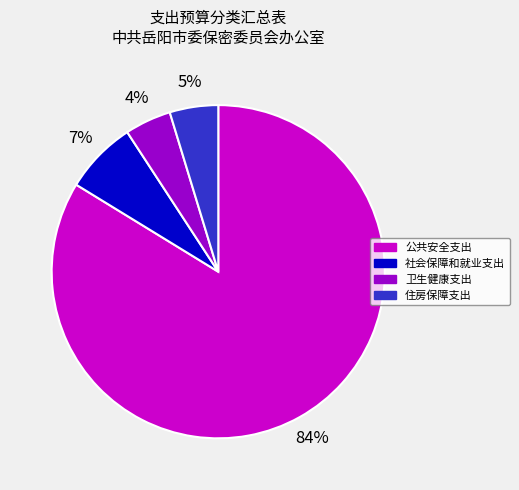

What is the largest slice in the pie chart?

公共安全支出